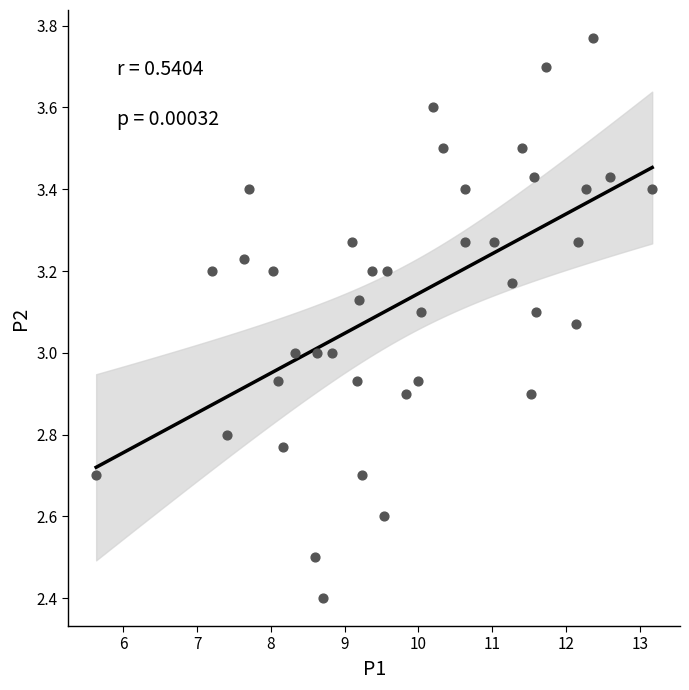

What is the range of Y values (max minus min)?

1.4